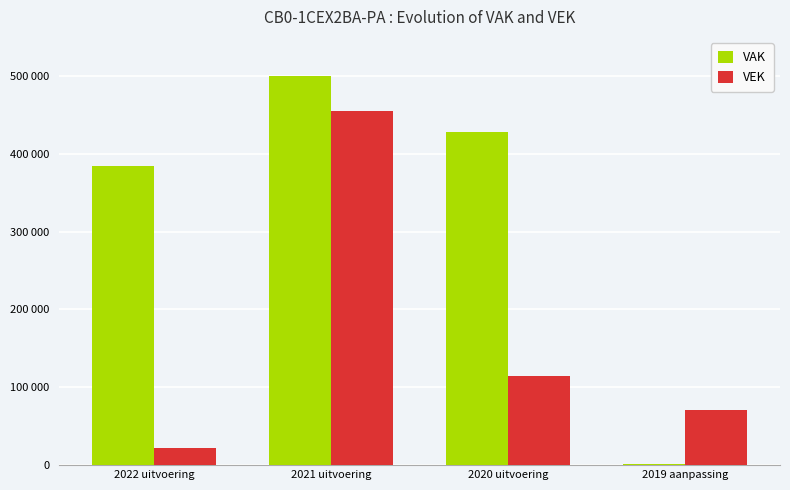

At which label is VAK closest to 250443?

2022 uitvoering